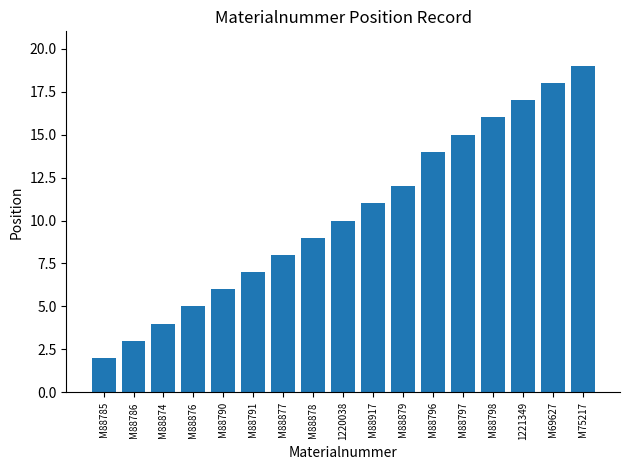

What is the difference between the values at M69627 and M88879?

6